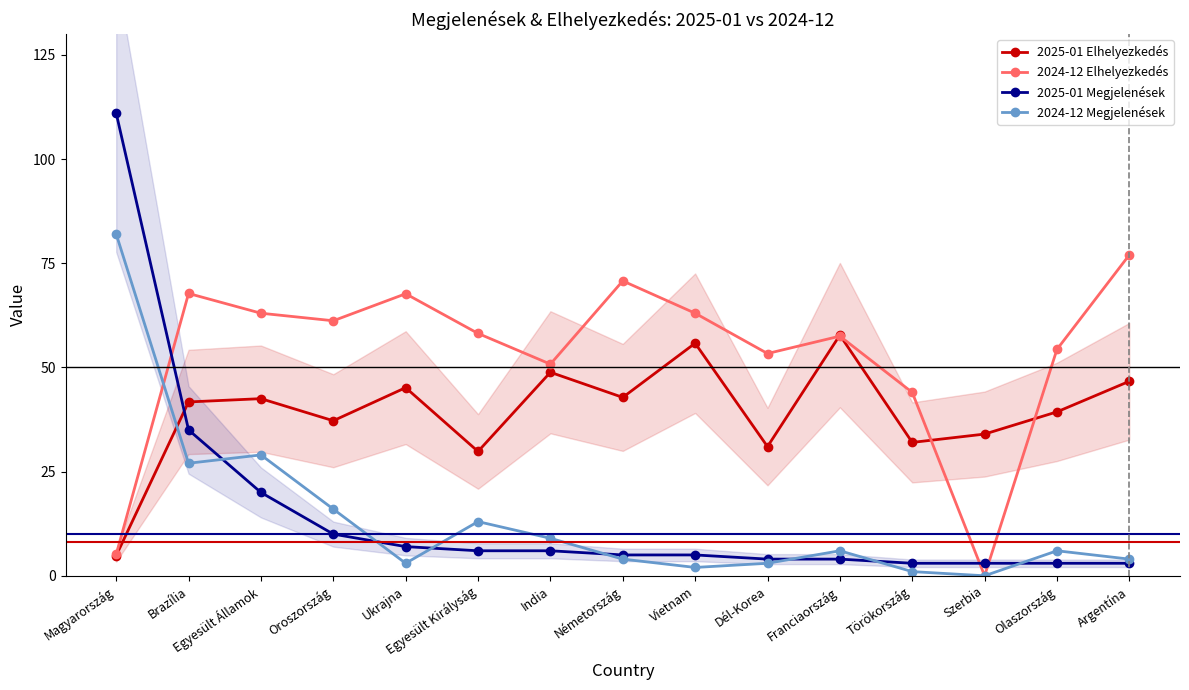

How many times do 2024-12 Elhelyezkedés and 2024-12 Megjelenések cross each other?

1